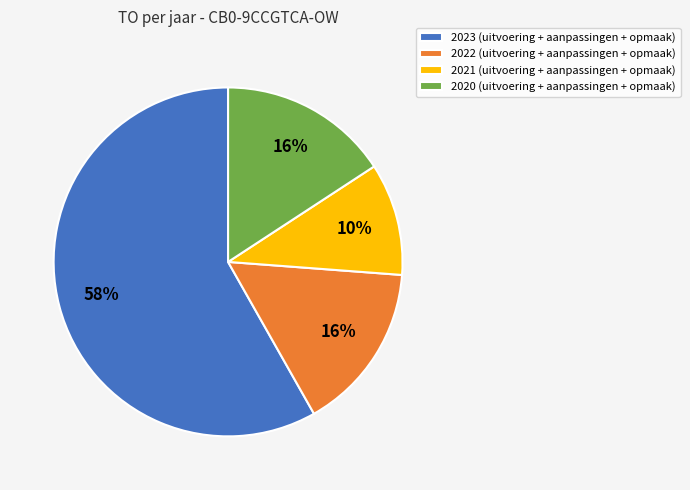

Which slice represents more than half of the pie?

2023 (uitvoering + aanpassingen + opmaak)